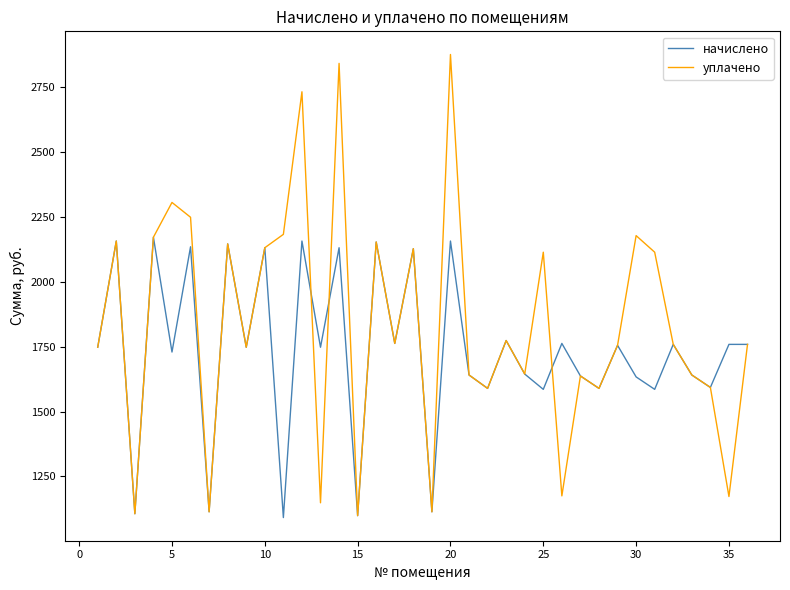

Which series has the largest range (max minus min)?

уплачено